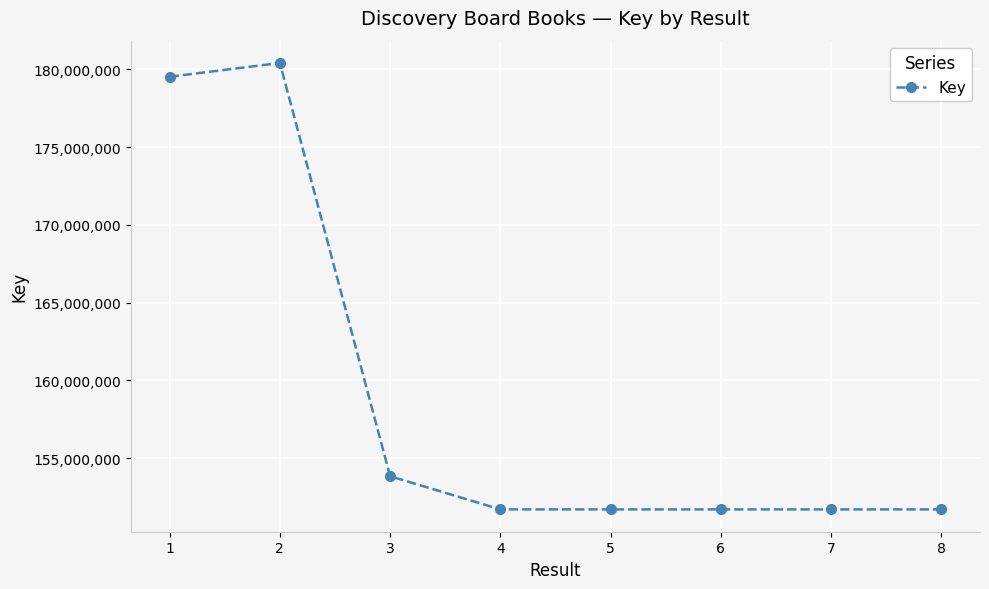

What is the value of the 6th point from the left?

151714422